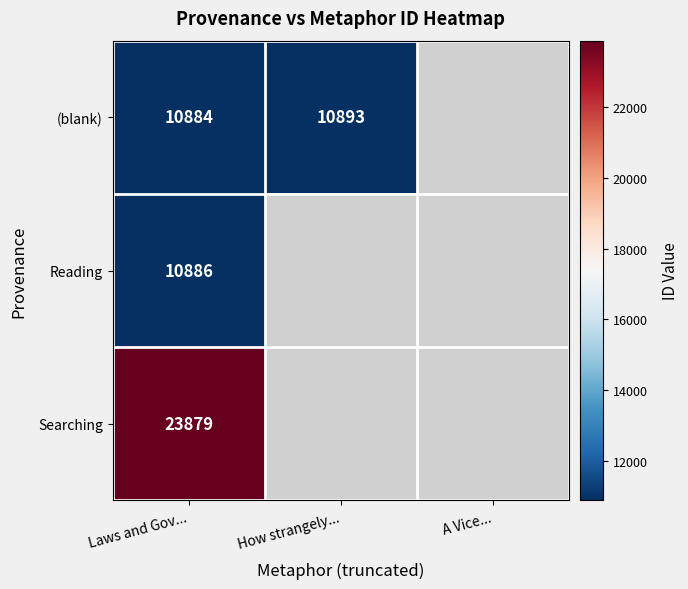

The value of (blank) at How strangely... is 3703. True or false?

False